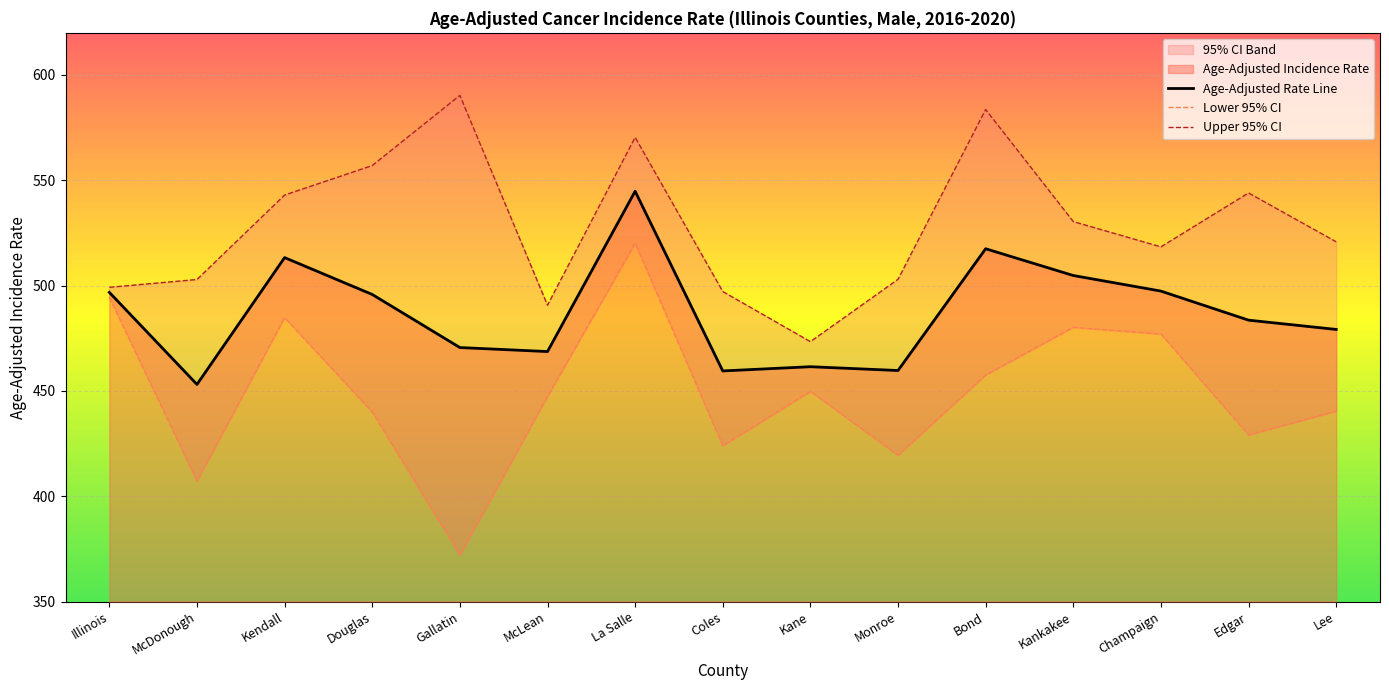

Between Bond and Kankakee, which series saw the biggest shift?

Upper 95% CI